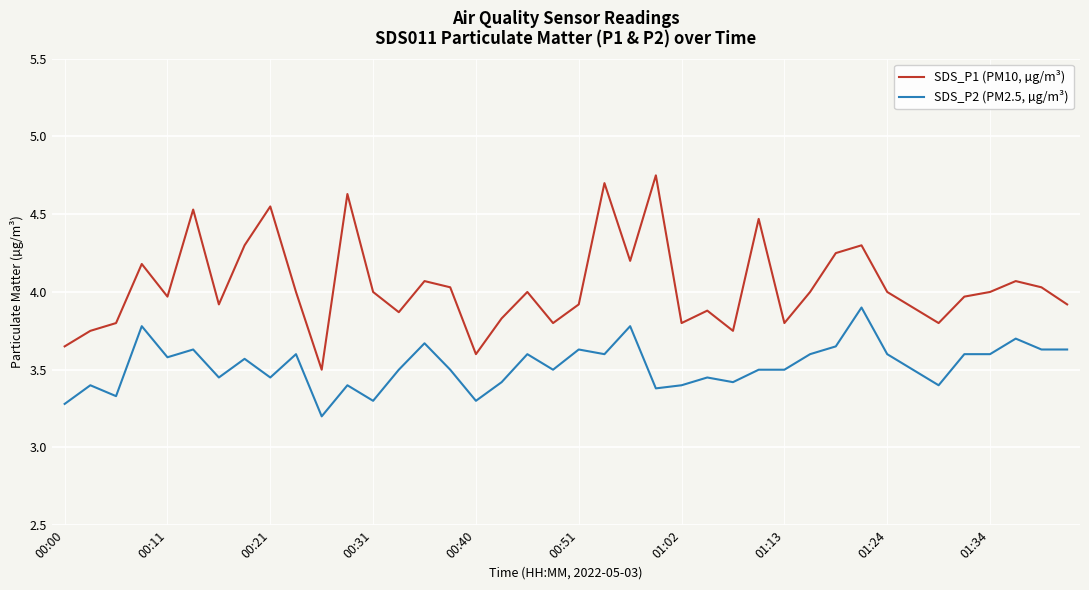

Which series has the largest total across all categories?

SDS_P1 (PM10, µg/m³)